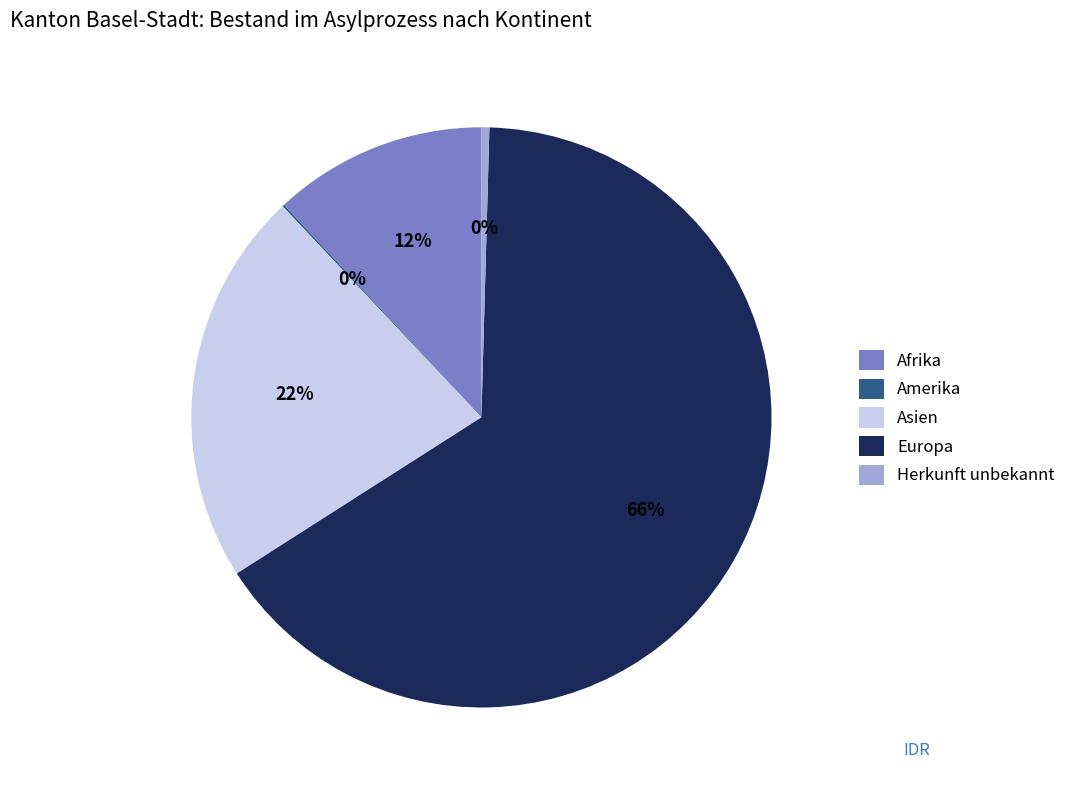

Is there a majority slice in this chart?

Yes